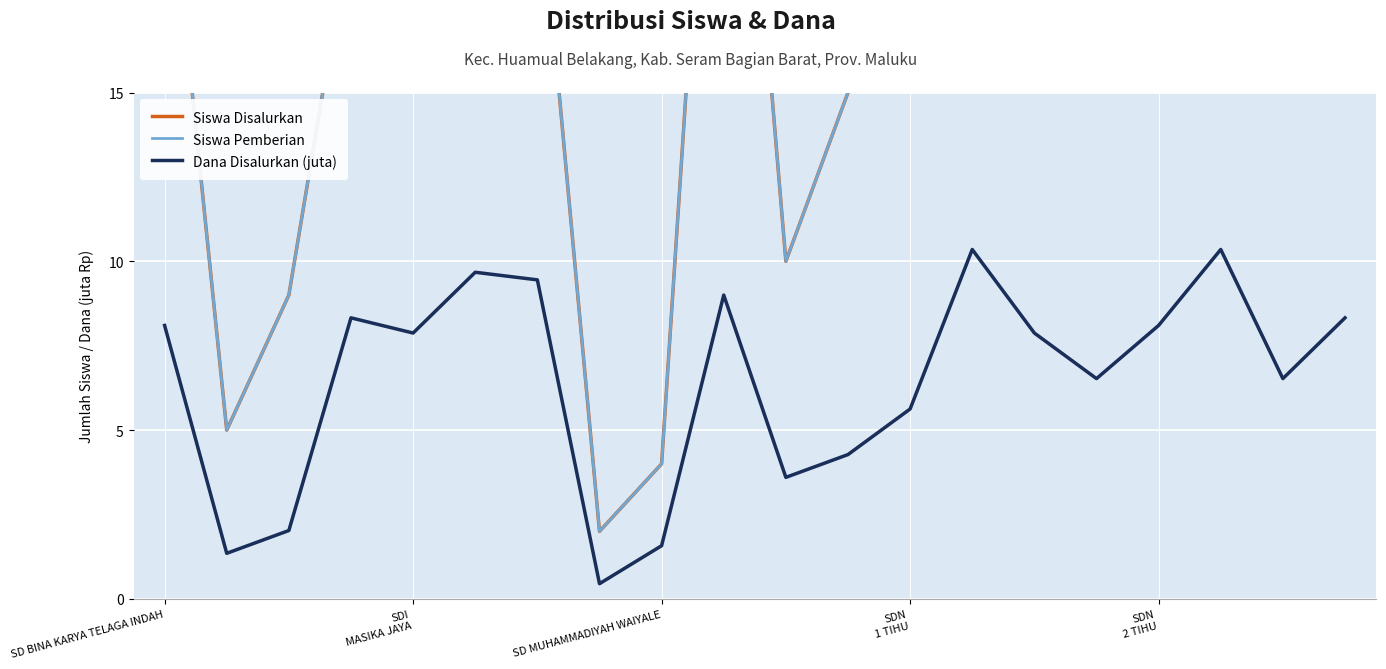

What is the sum of all Siswa Pemberian values?

371.0